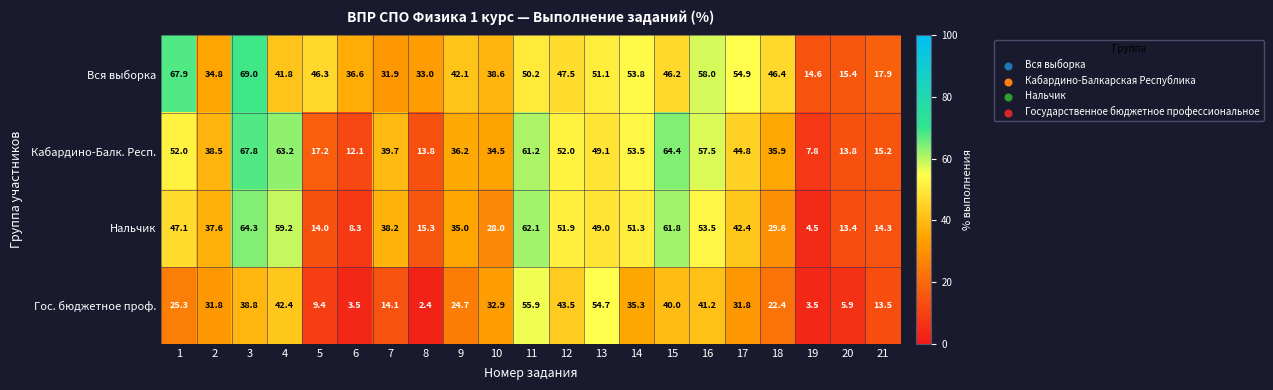

What is the difference between the Гос. бюджетное проф. values at 21 and 8?

11.1